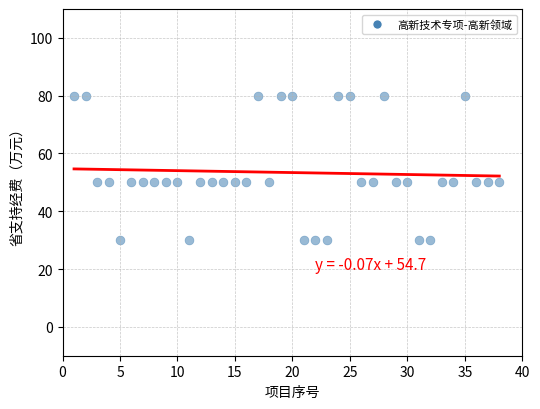

What is the range of Y values (max minus min)?

50